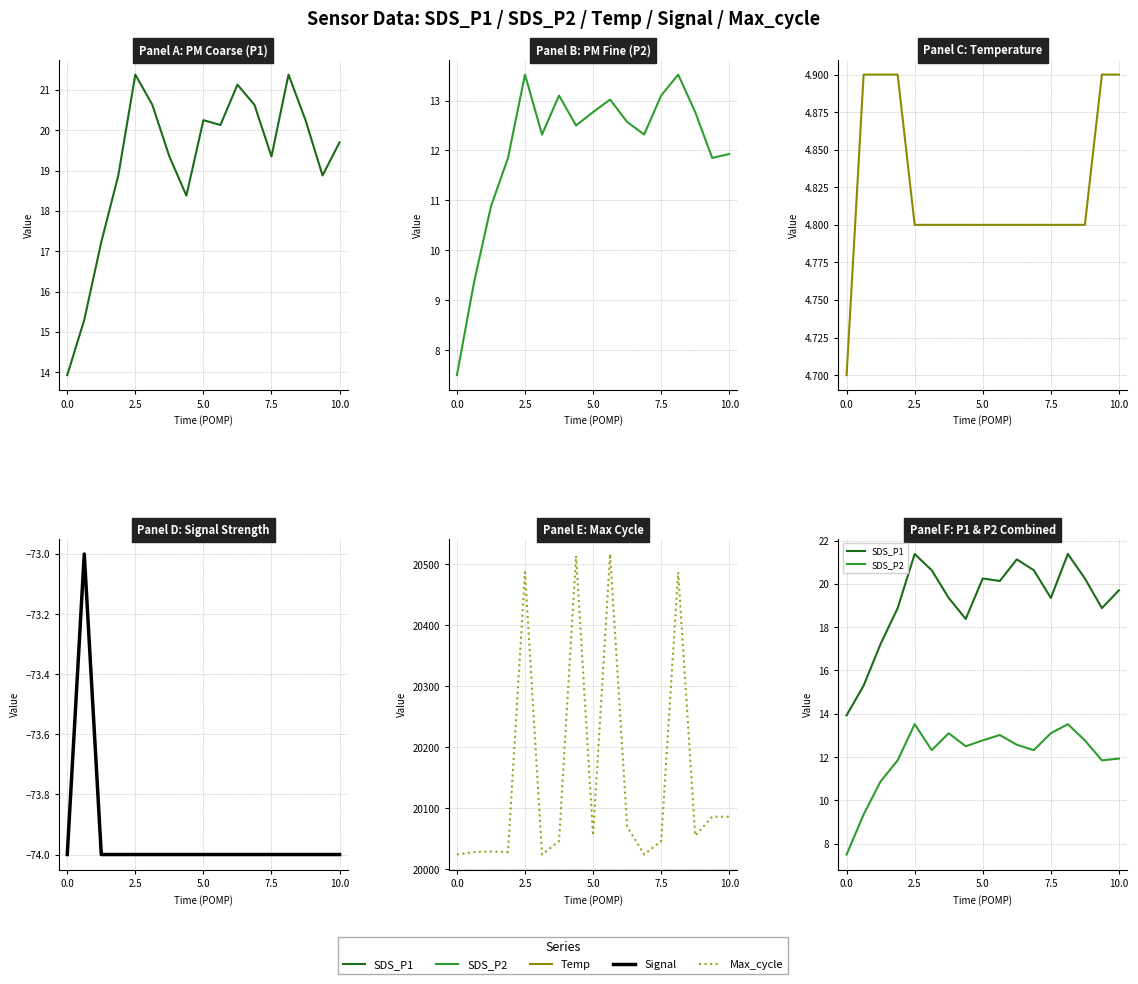

True or false: Signal and SDS_P2 cross at least once.

False